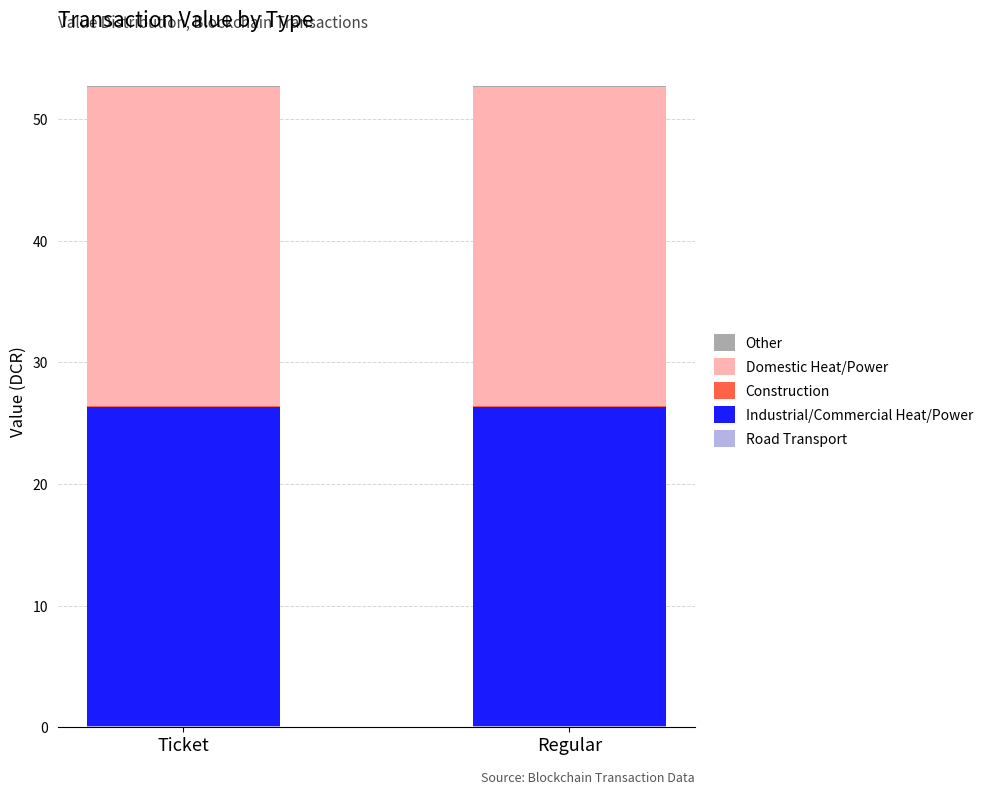

Are the bars horizontal?

No